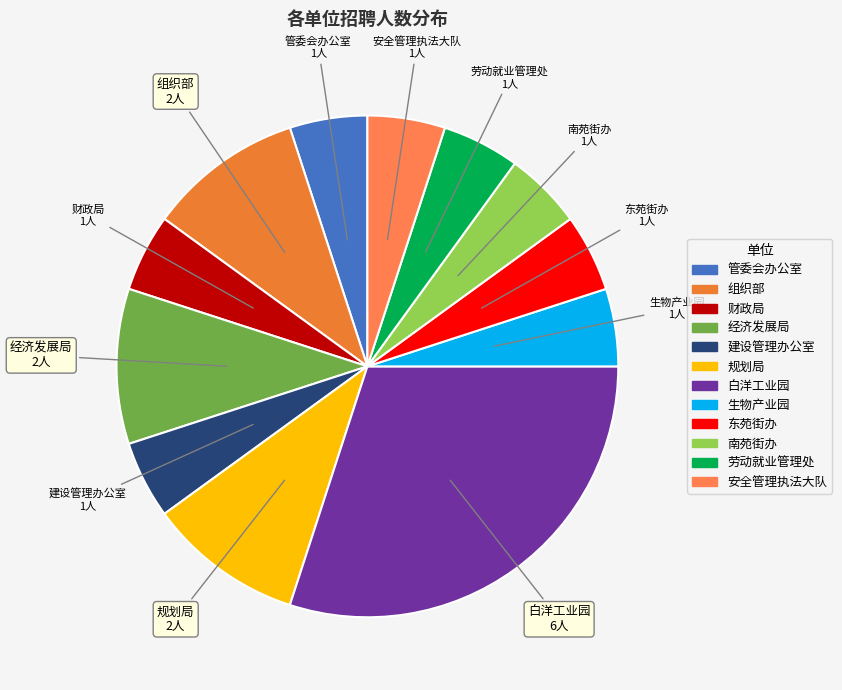

Which has a higher value, 组织部 or 南苑街办?

组织部